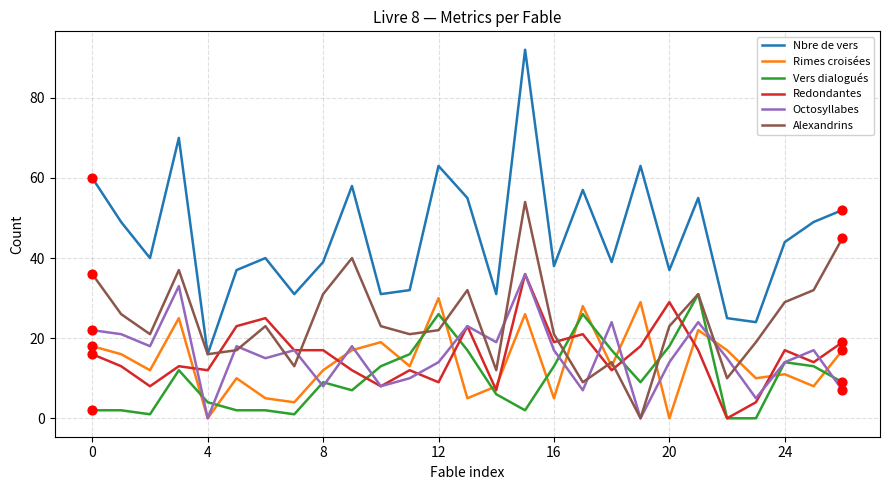

Which series has the largest total across all categories?

Nbre de vers